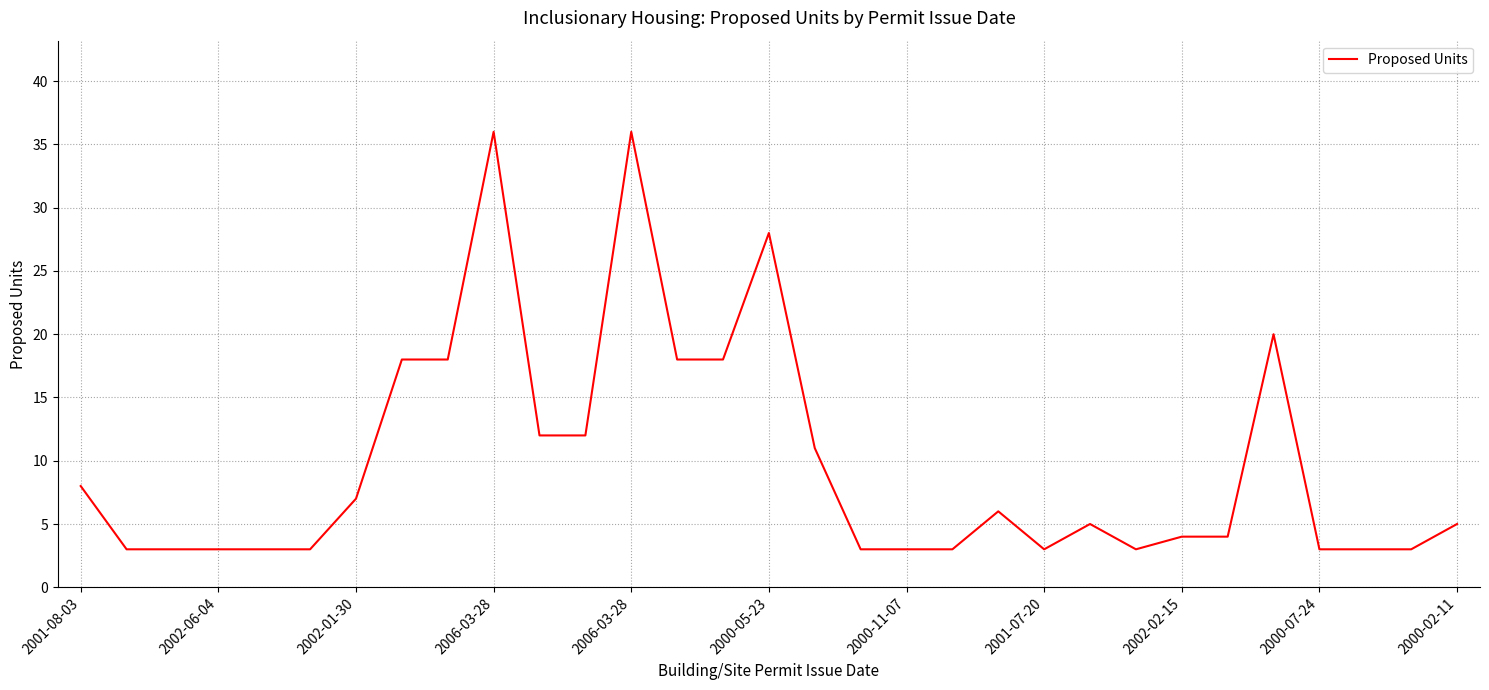

What is the greatest value displayed?

36